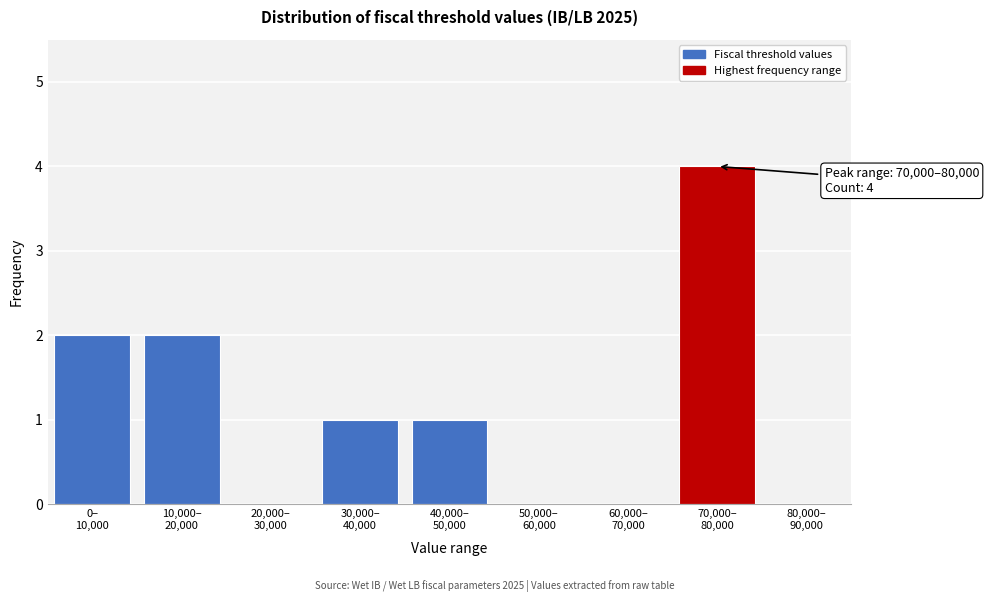

What is the greatest value displayed?

4